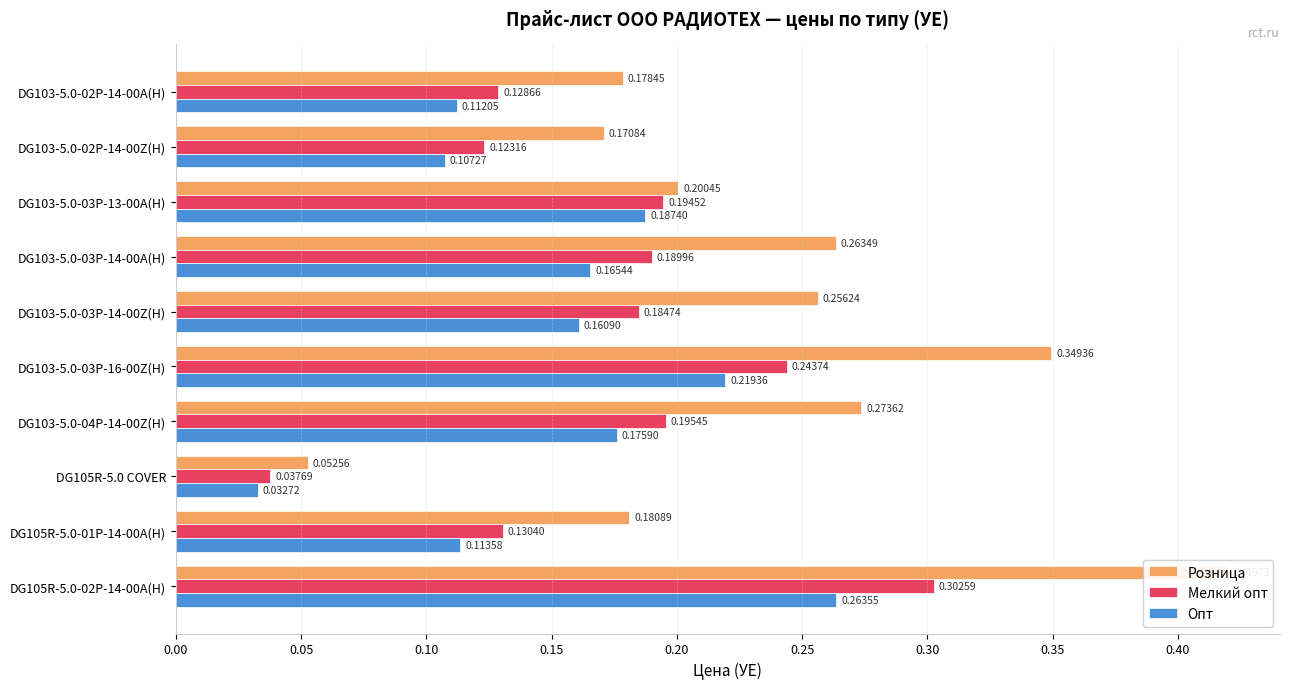

How many bars are there in each group?

3